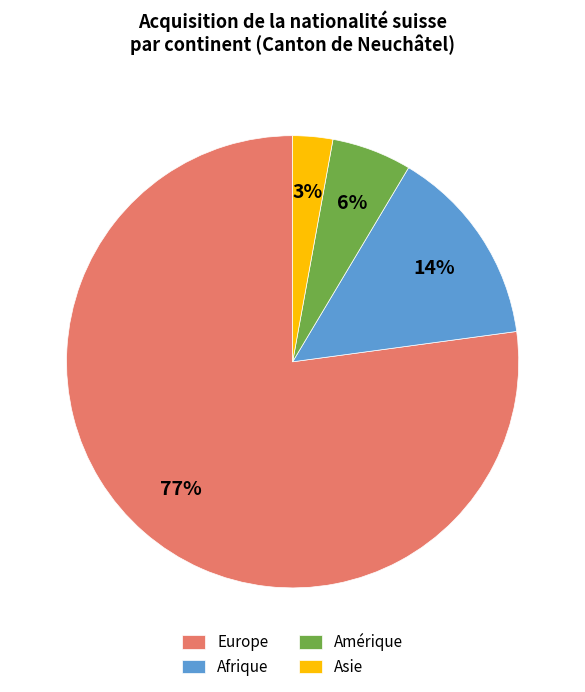

Which has a higher value, Afrique or Europe?

Europe